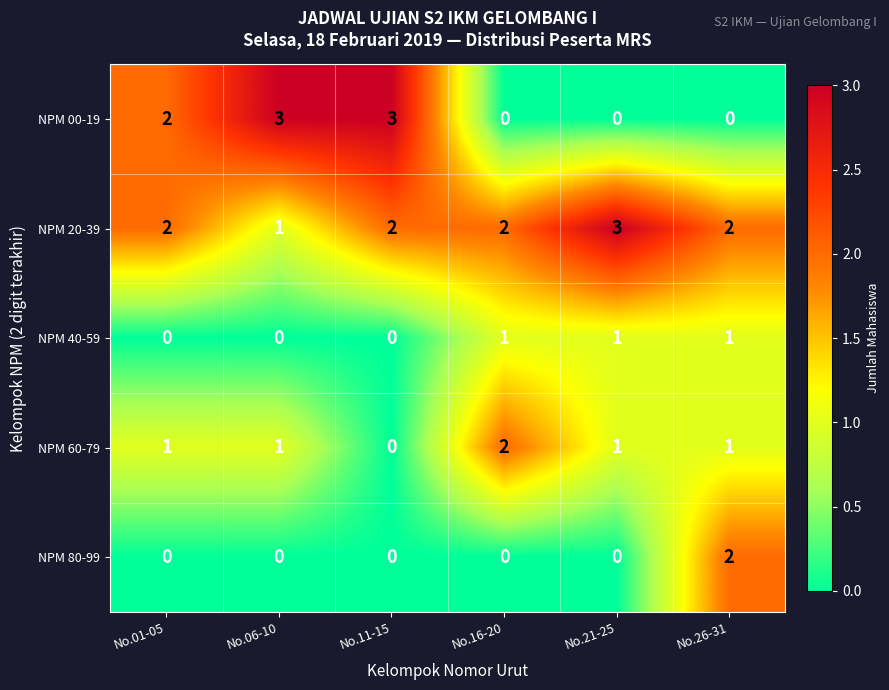

What is the difference between the second highest and minimum values in the NPM 00-19 series?

3